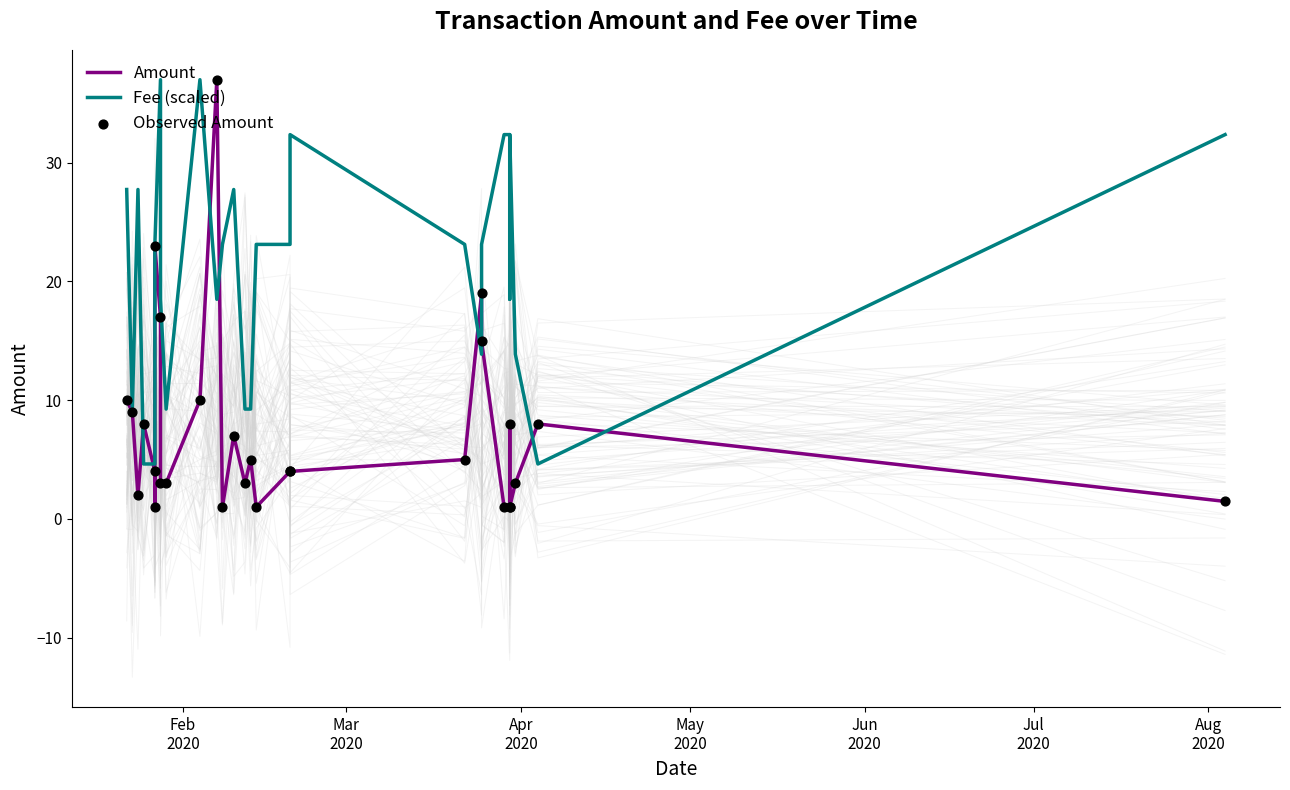

Which series reaches the maximum Y coordinate?

Amount